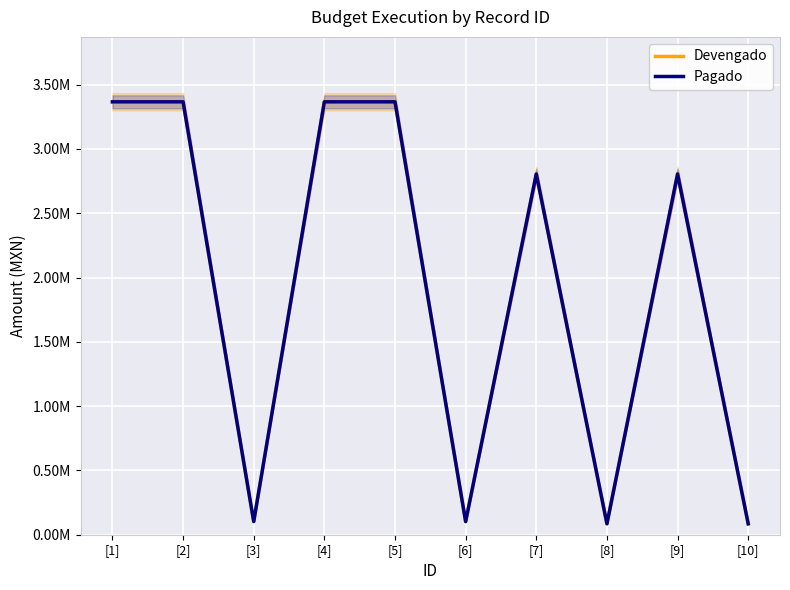

Is it true that Devengado equals 3366549.6 at [5]?

True